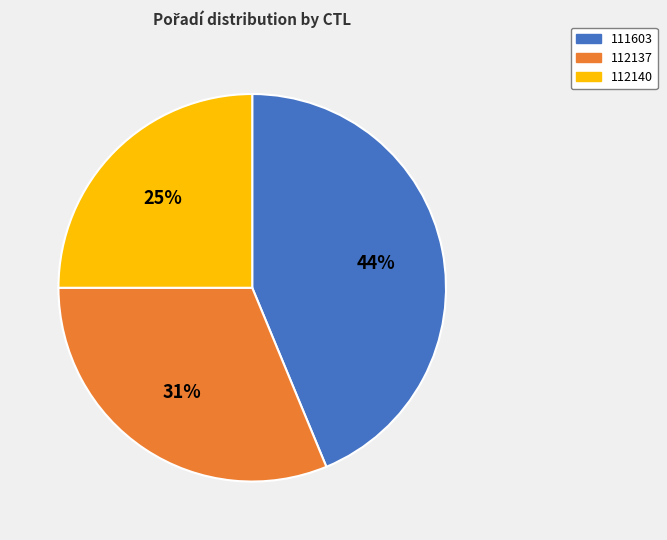

The 112137 slice represents 24% of the pie. True or false?

False